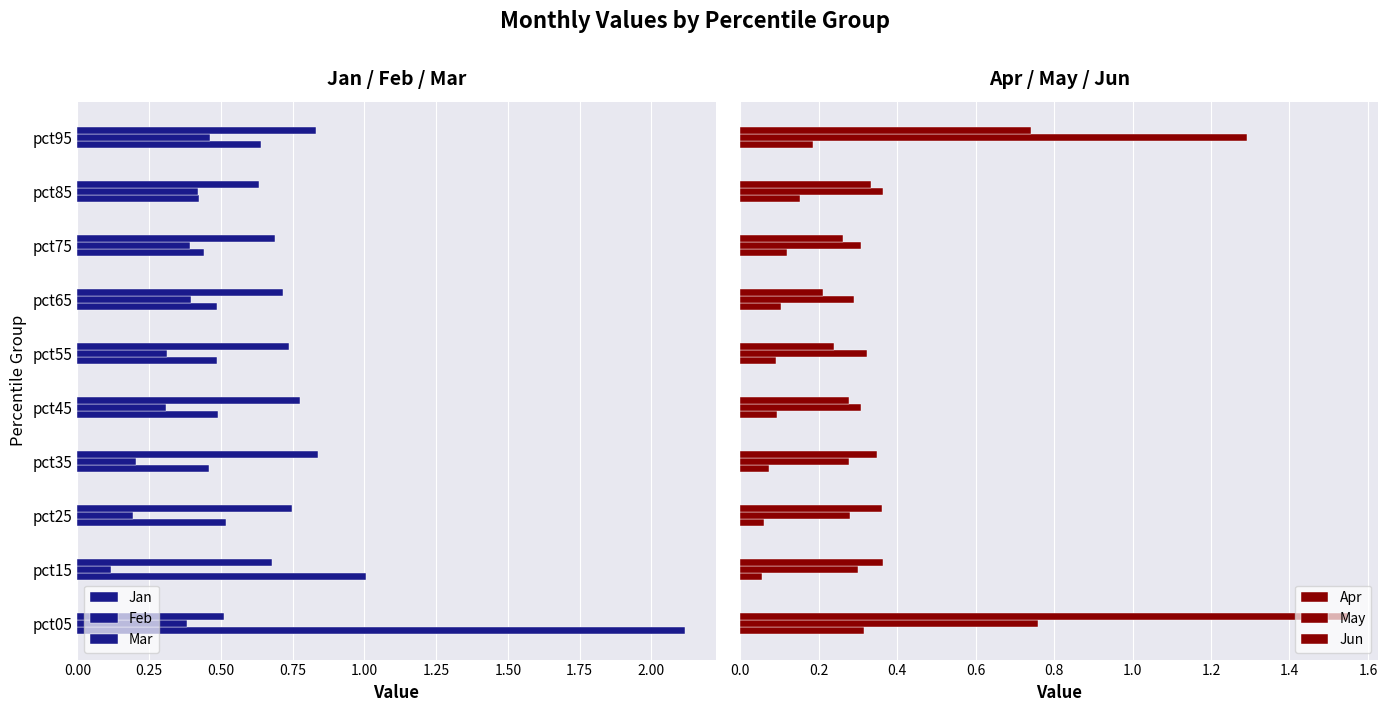

Does the chart contain stacked bars?

No